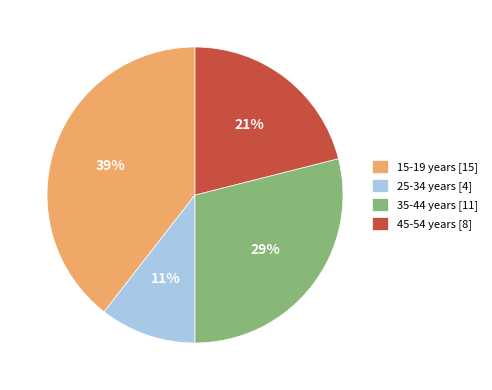

To the nearest percent, what is the average slice percentage?

25%